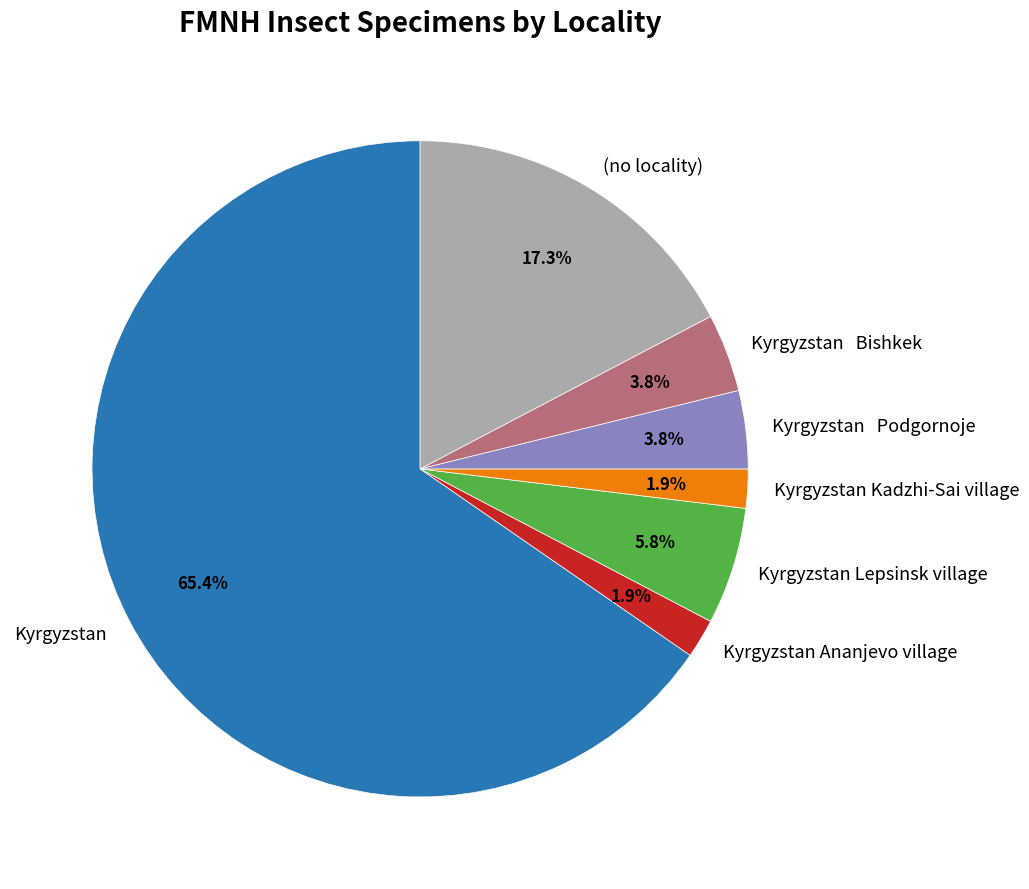

What is the largest slice in the pie chart?

Kyrgyzstan